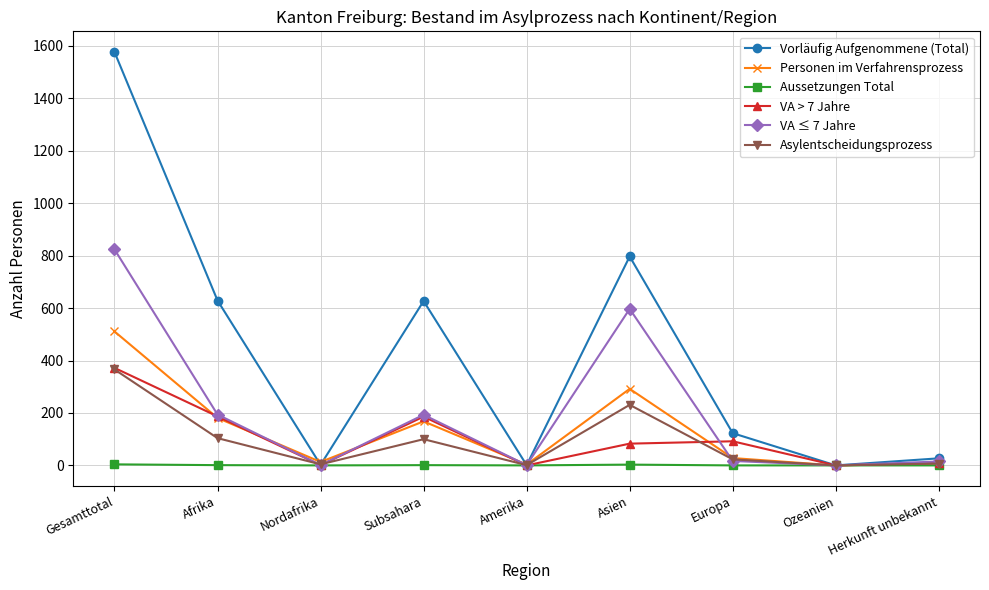

How many distinct data groups are displayed?

6